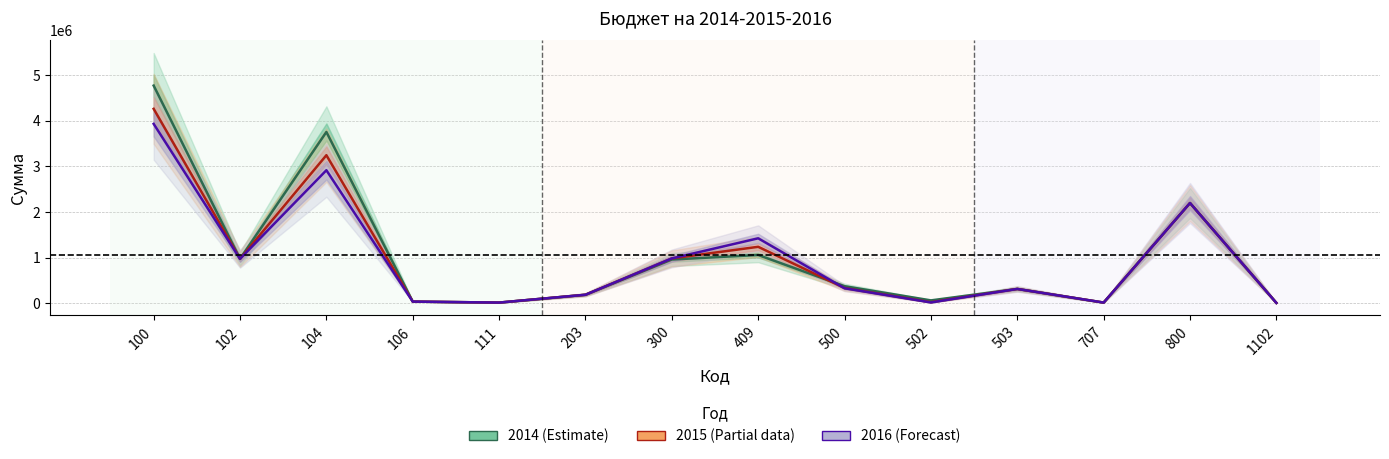

Which series ends up on top after the final intersection of 2014 and 2015?

2014